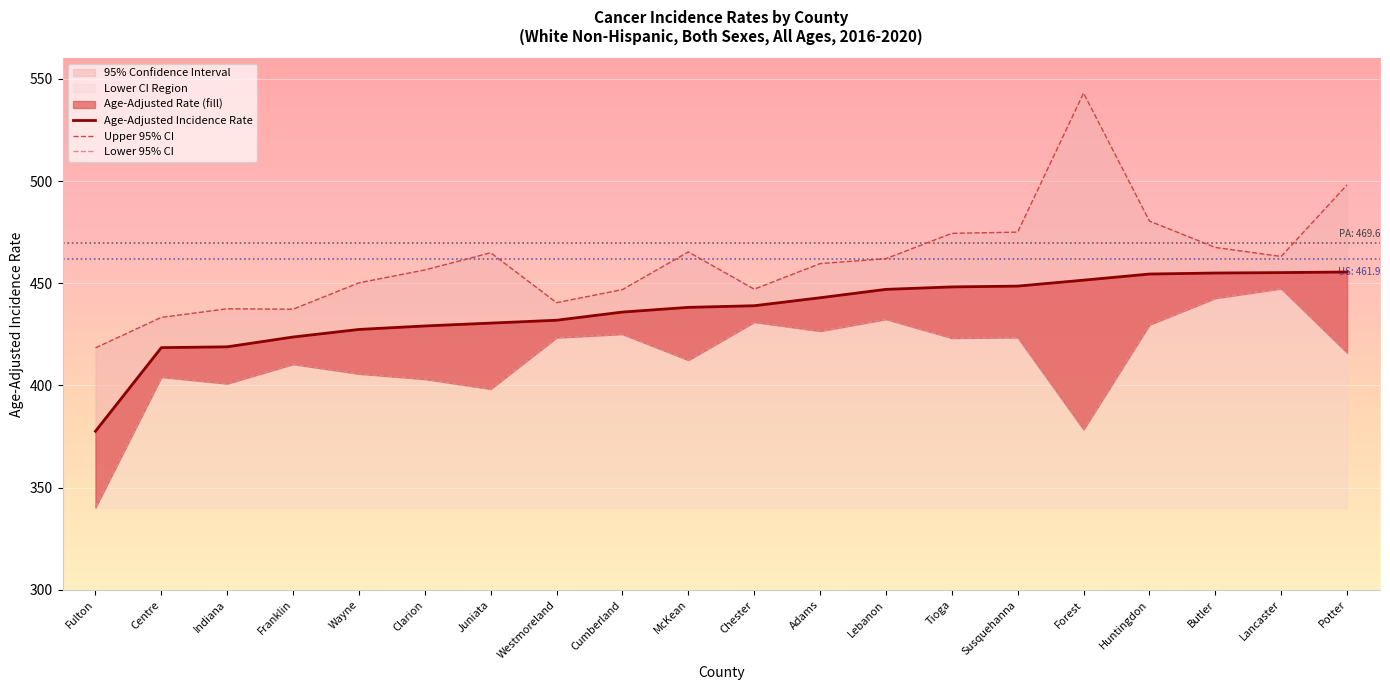

How many series are shown in this chart?

3